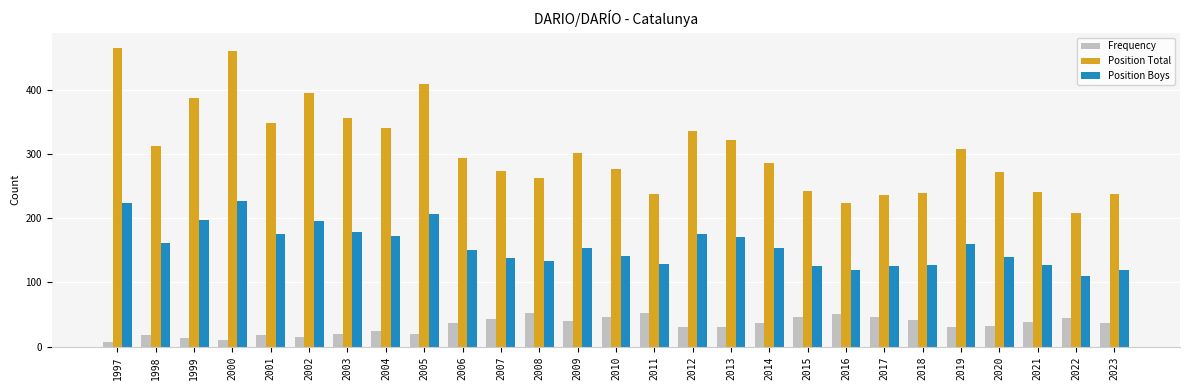

What are all the series names shown in the legend?

Frequency, Position Total, Position Boys